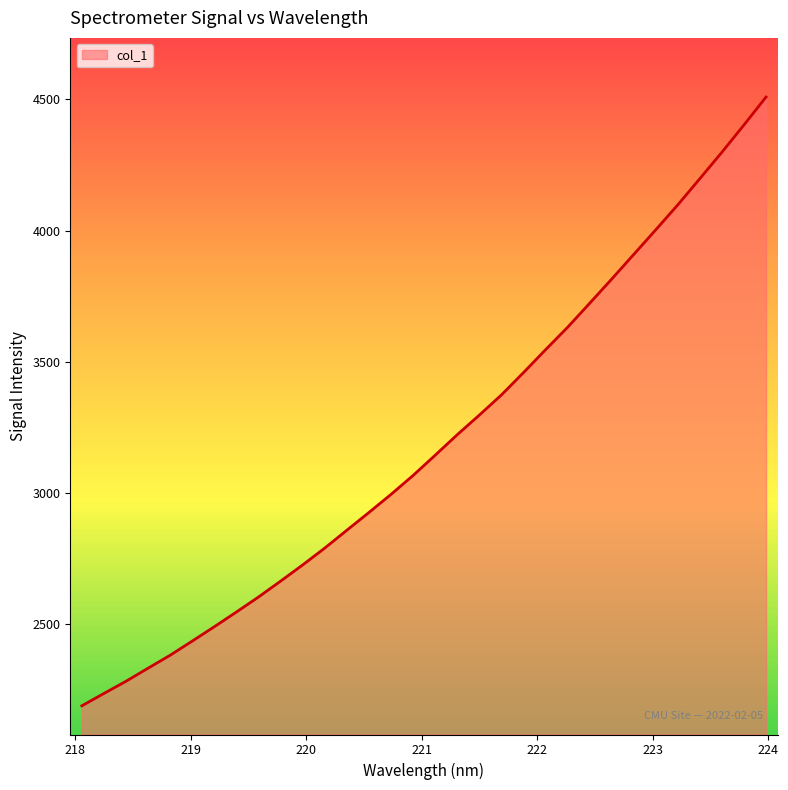

What is the difference between the maximum and minimum values?

2321.7